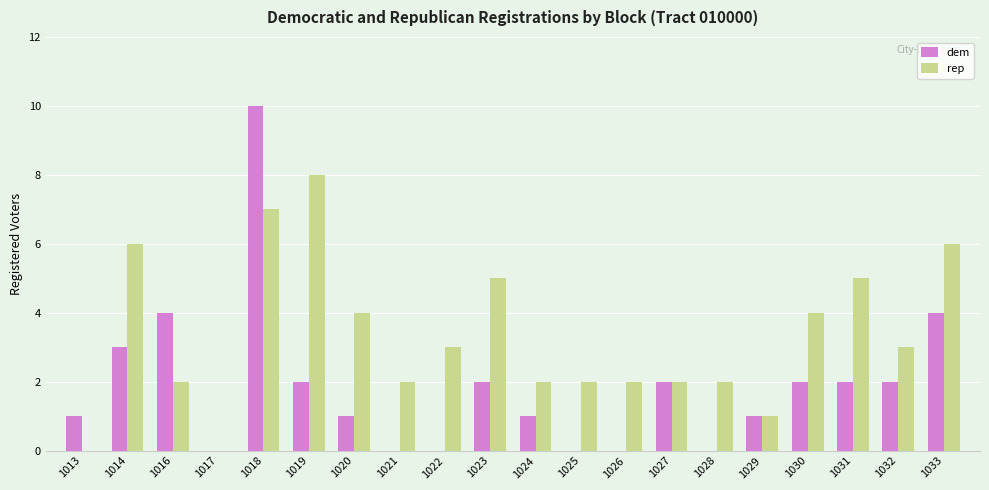

What is the sum of all dem values?

37